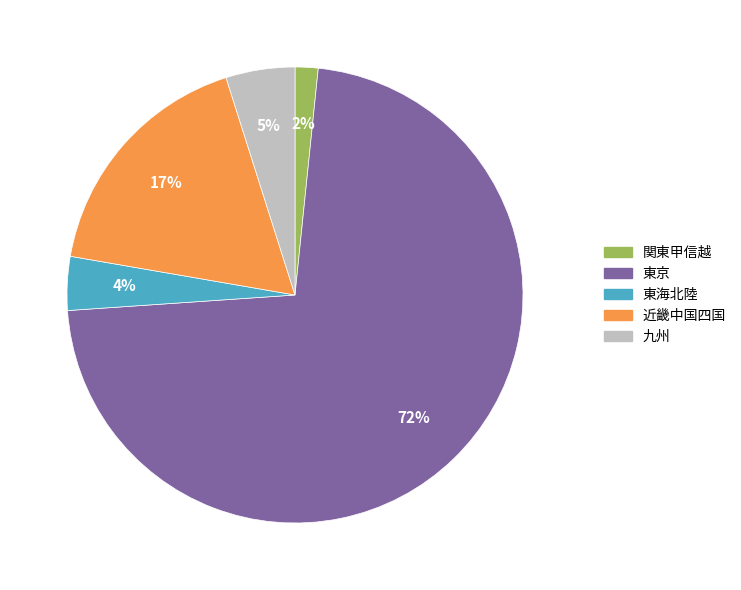

Is there any slice that represents more than half of the pie?

Yes